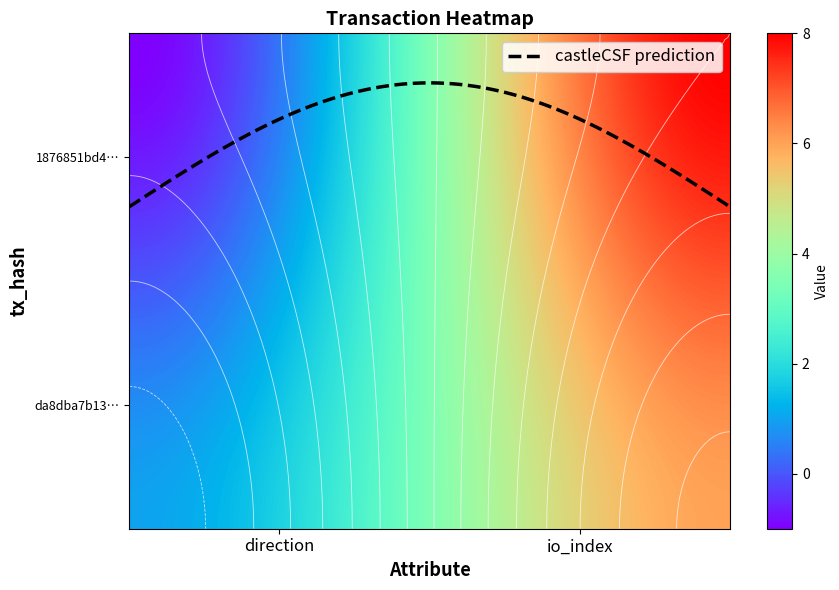

At which category is the sum across all series the highest?

1